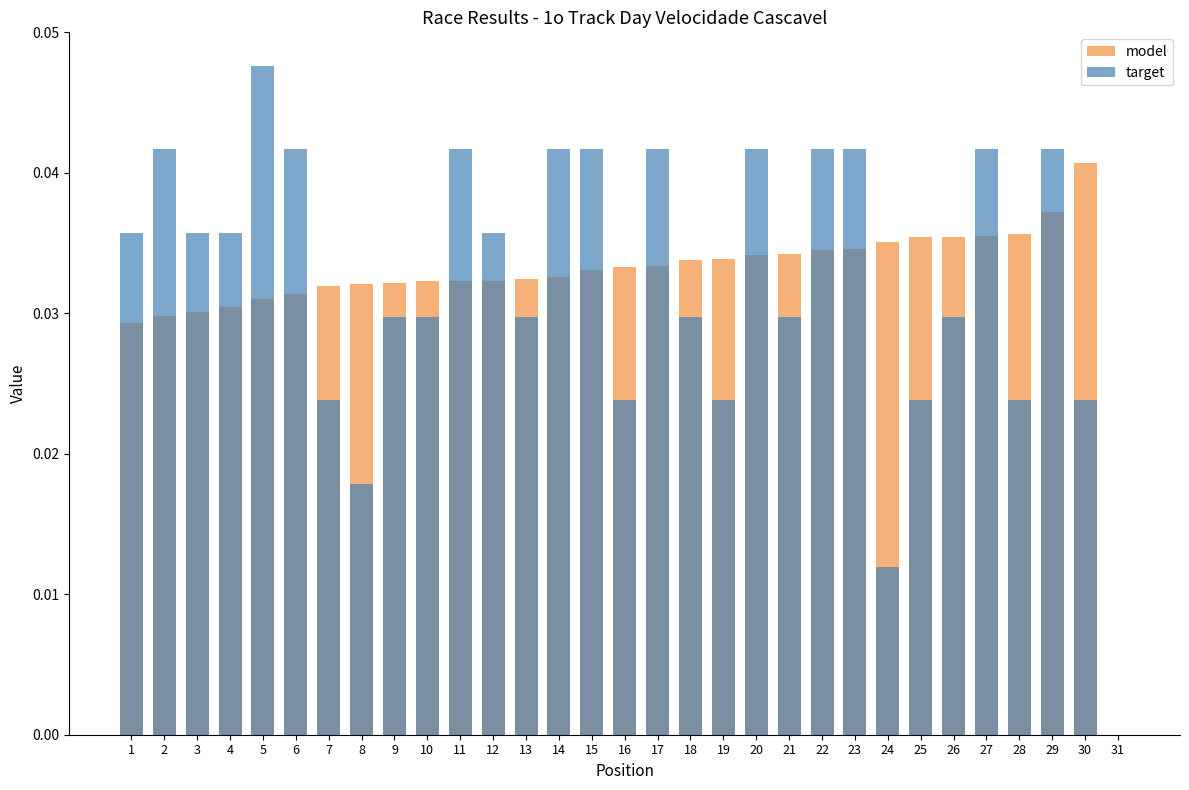

Rank the series by their average value, from highest to lowest.

model, target